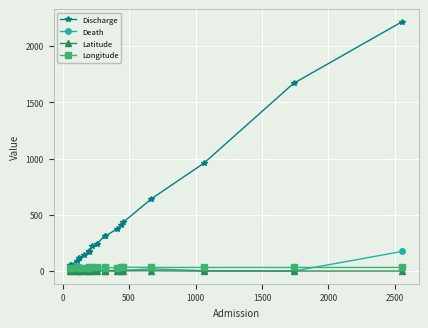

True or false: Longitude and Discharge cross at least once.

False